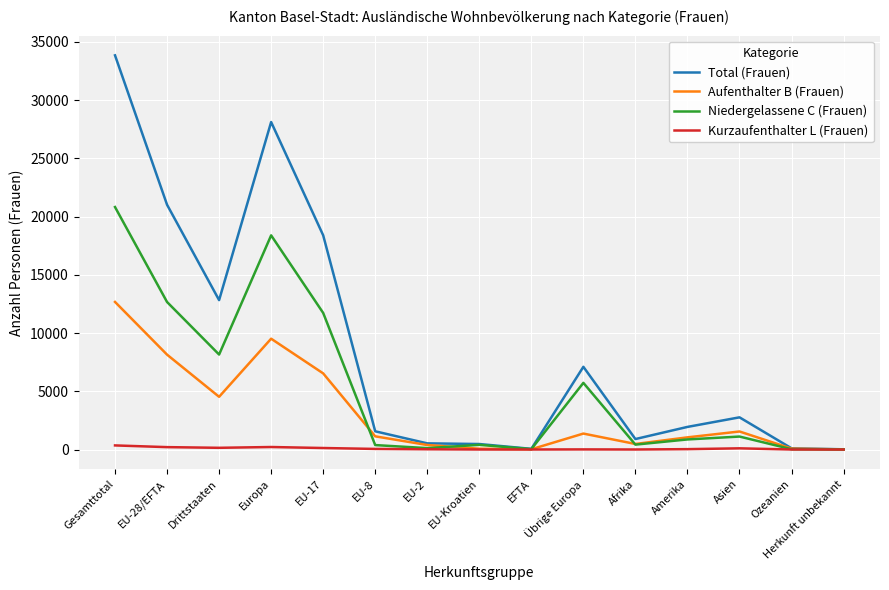

At EU-17, list the series in order from largest to smallest.

Total (Frauen), Niedergelassene C (Frauen), Aufenthalter B (Frauen), Kurzaufenthalter L (Frauen)